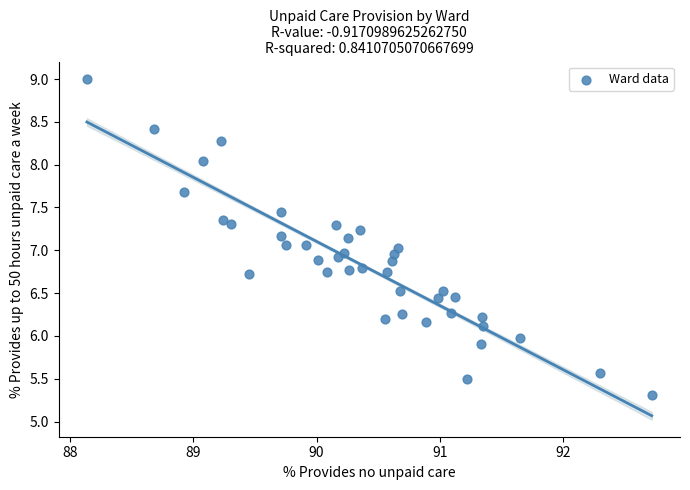

What is the range of Y values (max minus min)?

3.7